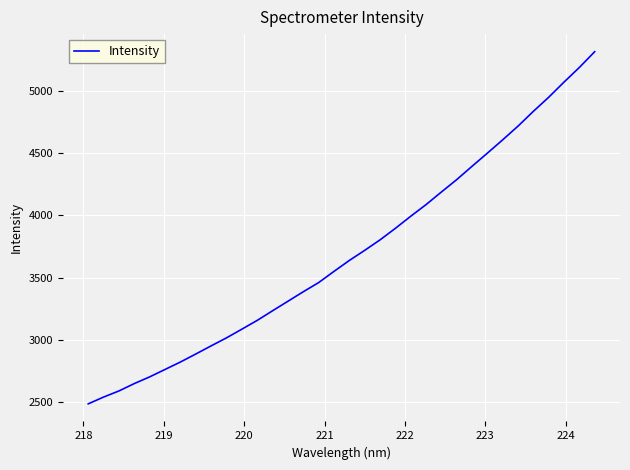

What is the greatest value displayed?

5314.5